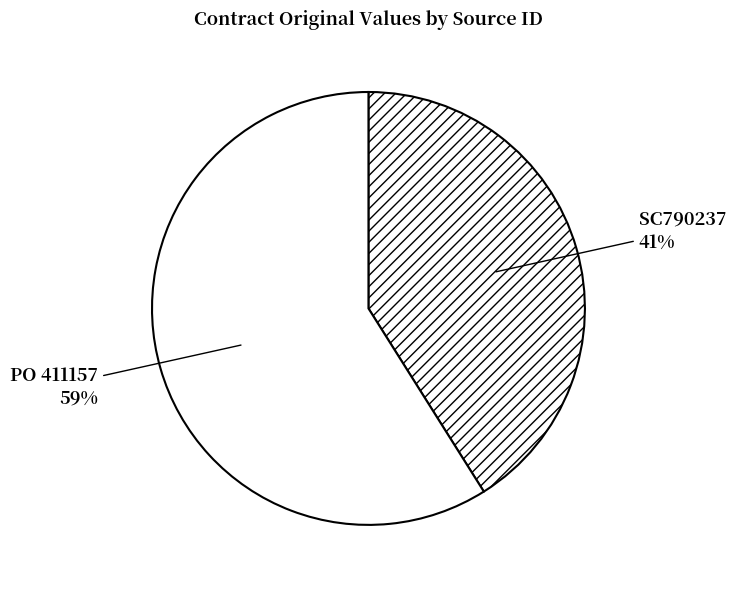

The PO 411157 slice represents 48% of the pie. True or false?

False